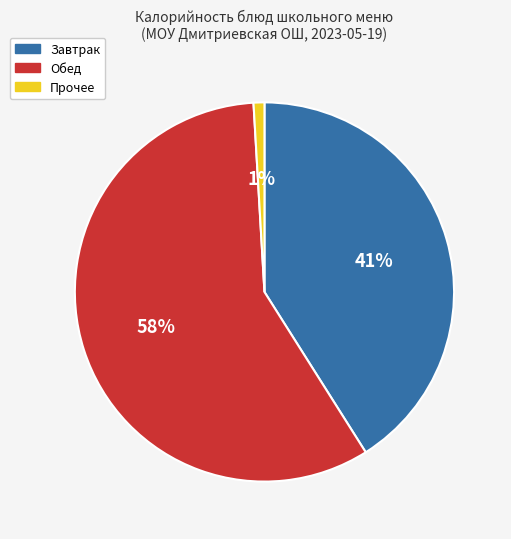

What is the largest slice in the pie chart?

Обед